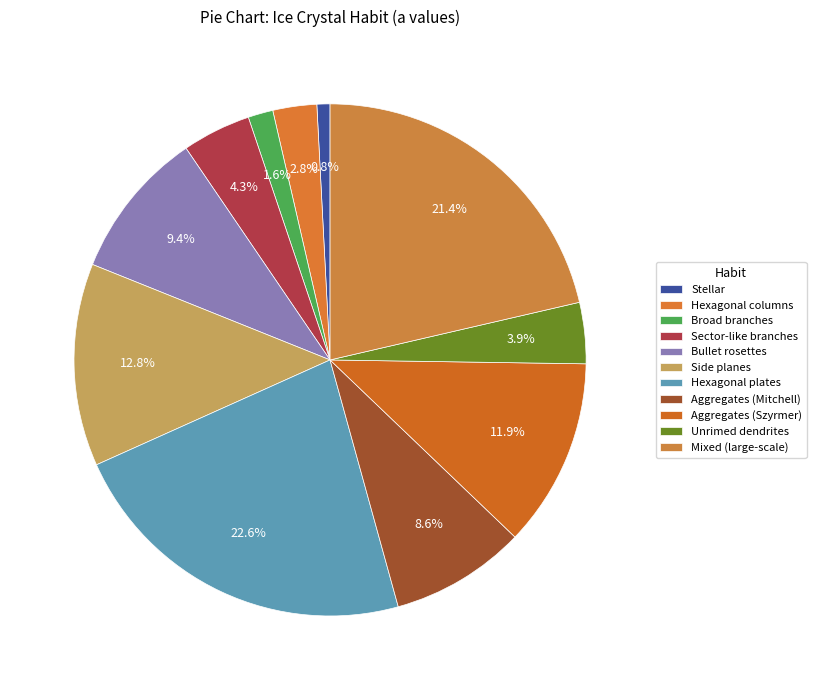

What is the smallest slice in the pie chart?

Stellar